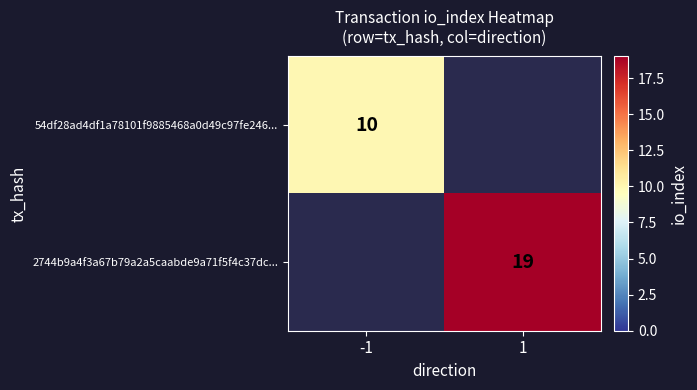

The value of 54df28ad4df1a78101f9885468a0d49c97fe246... at -1 is 7. True or false?

False